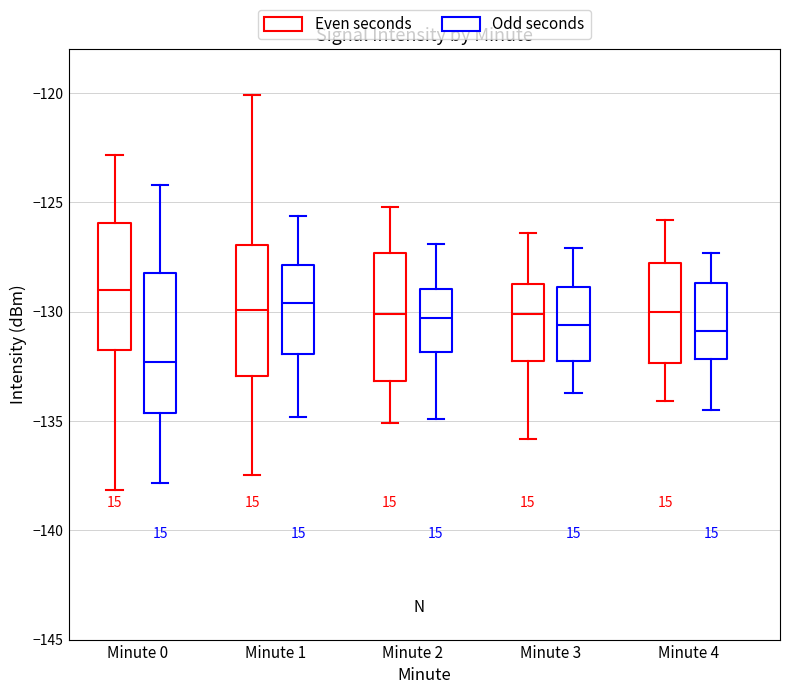

Where does the median line of the box for Minute 3 (Odd seconds) sit on the y-axis? The values are not printed on the chart, so give them approximately, as read against the axis.

-130.5